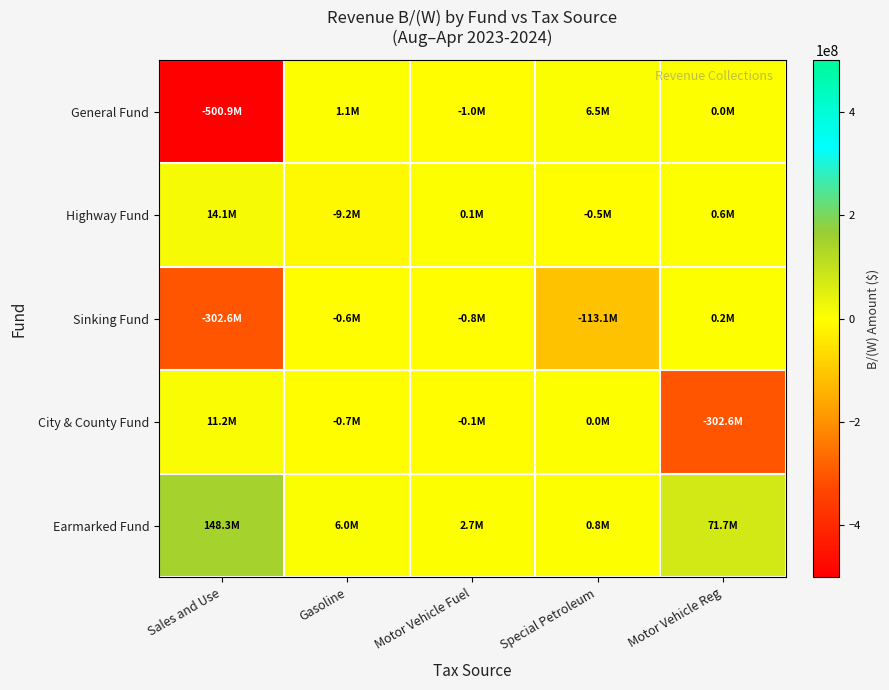

Reading left to right, what are all the values shown in this chart?

General Fund: Sales and Use=-500897000	Gasoline=1136000	Motor Vehicle Fuel=-960000	Special Petroleum=6535000	Motor Vehicle Reg=0
Highway Fund: Sales and Use=14067000	Gasoline=-9176000	Motor Vehicle Fuel=77000	Special Petroleum=-505000	Motor Vehicle Reg=608000
Sinking Fund: Sales and Use=-302640000	Gasoline=-565000	Motor Vehicle Fuel=-849000	Special Petroleum=-113106000	Motor Vehicle Reg=168000
City & County Fund: Sales and Use=11193000	Gasoline=-670000	Motor Vehicle Fuel=-59000	Special Petroleum=5000	Motor Vehicle Reg=-302640000
Earmarked Fund: Sales and Use=148332000	Gasoline=5985000	Motor Vehicle Fuel=2701000	Special Petroleum=805000	Motor Vehicle Reg=71738000